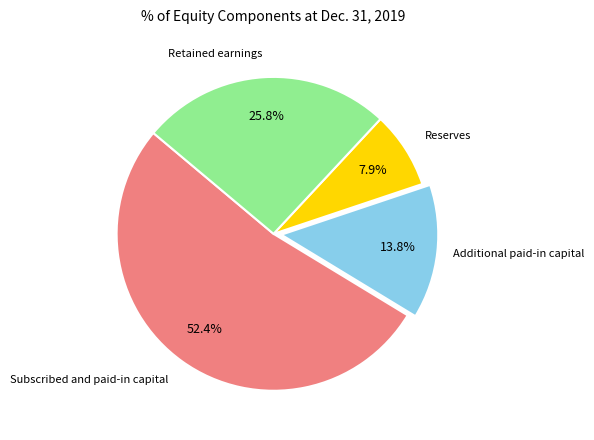

Which slice is the smallest?

Reserves